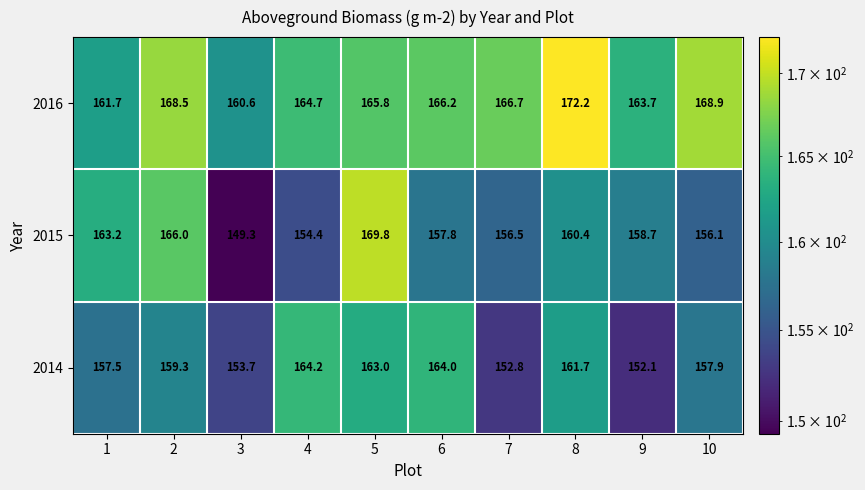

At how many categories does at least one series exceed 151?

10